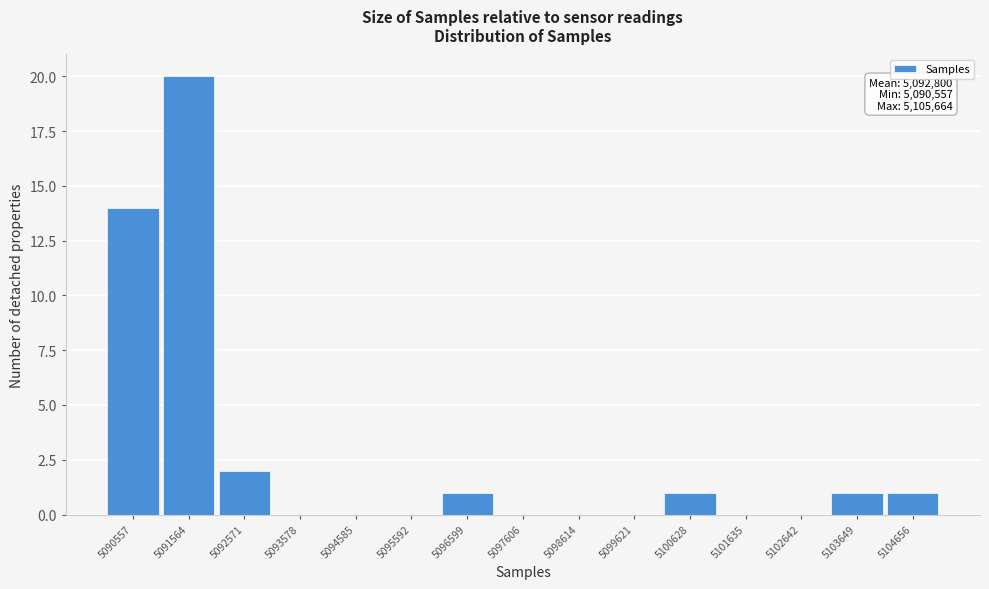

Reading left to right, extract all data points from this chart.

5090557=14	5091564=20	5092571=2	5093578=0	5094585=0	5095592=0	5096599=1	5097606=0	5098614=0	5099621=0	5100628=1	5101635=0	5102642=0	5103649=1	5104656=1